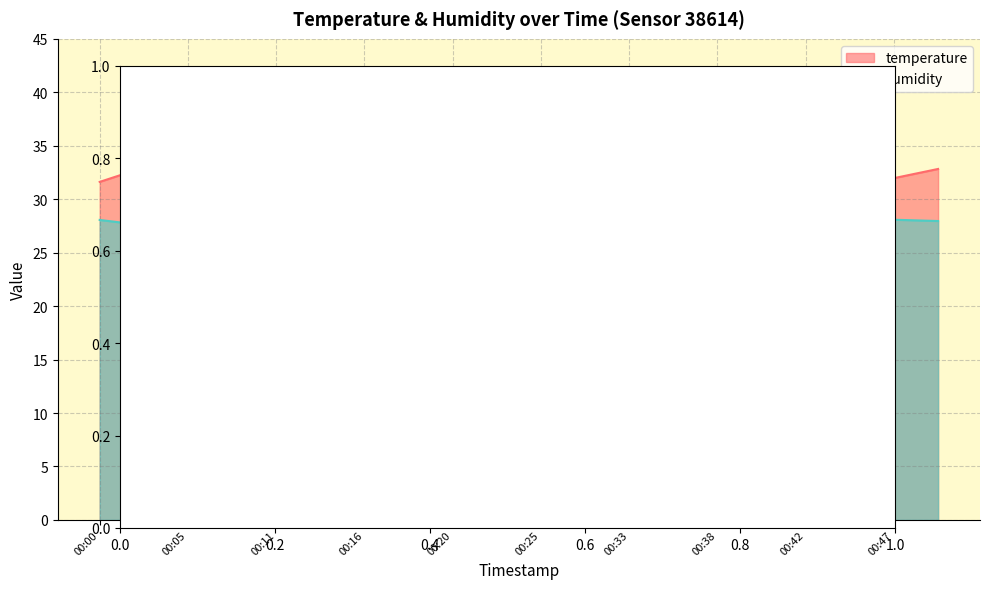

What is the sum of the humidity values at 00:18 and 00:35?

55.6